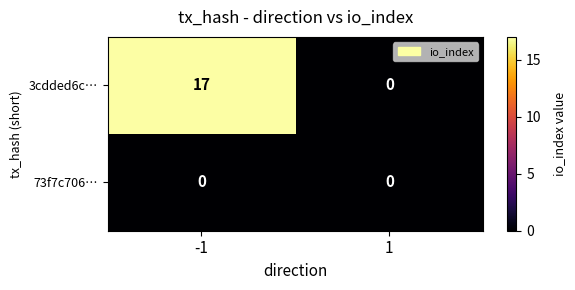

Reading left to right, list all the values displayed in this chart.

3cdded6c…: 17	0
73f7c706…: 0	0